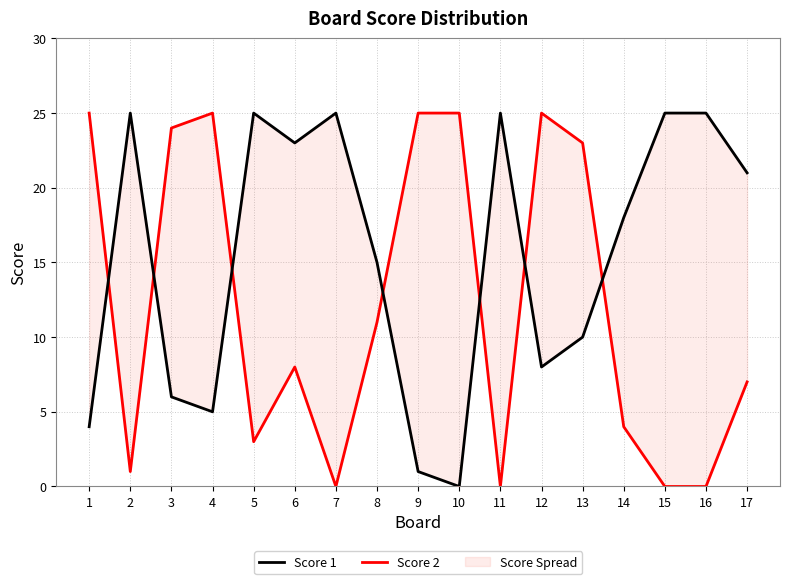

Rank the series at 2 from highest to lowest value.

Score 1, Score 2